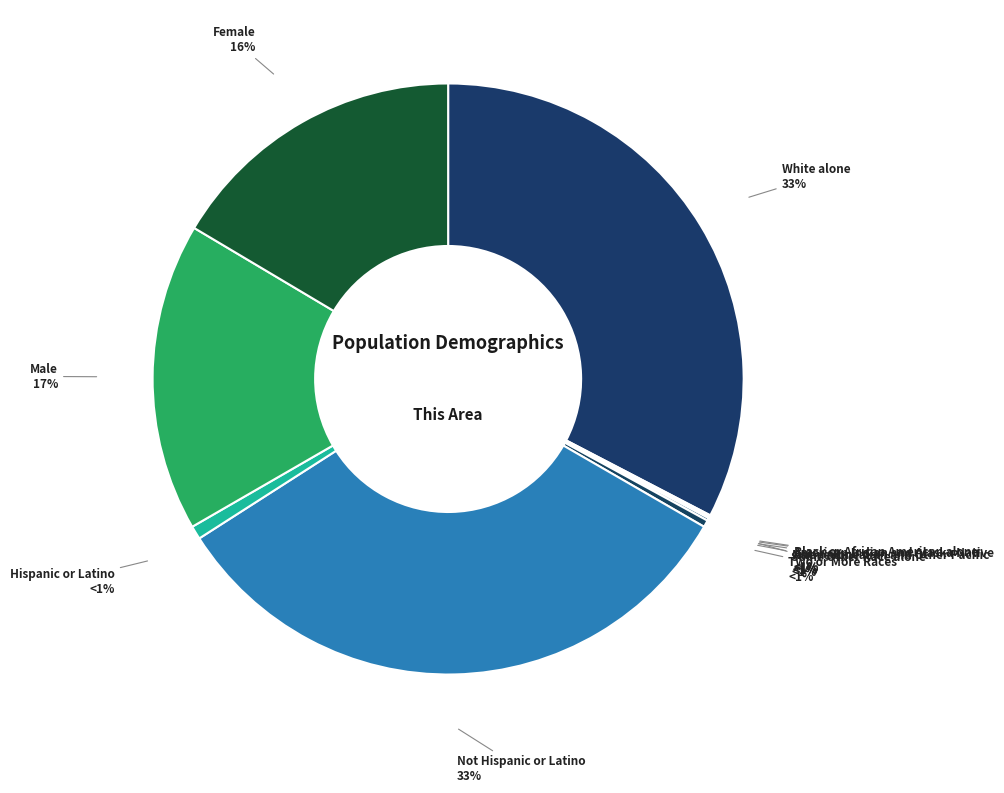

Rank the categories by value from highest to lowest.

White alone, Not Hispanic or Latino, Male, Female, Hispanic or Latino, Two or More Races, Some Other Race alone, Black or African American alone, Asian alone, American Indian and Alaska Native, Native Hawaiian and Other Pacific